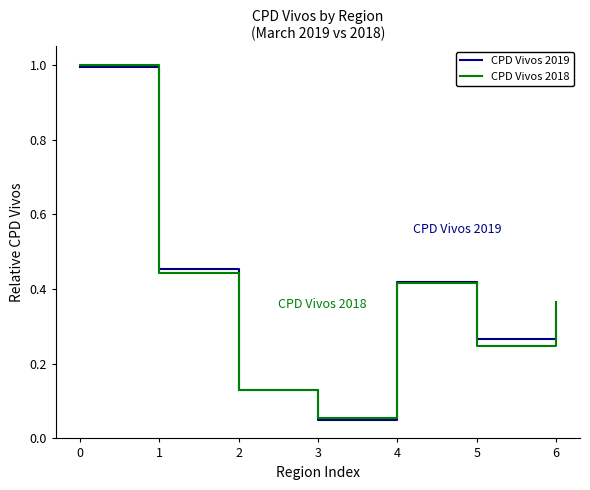

Which series has the largest range (max minus min)?

CPD Vivos 2018